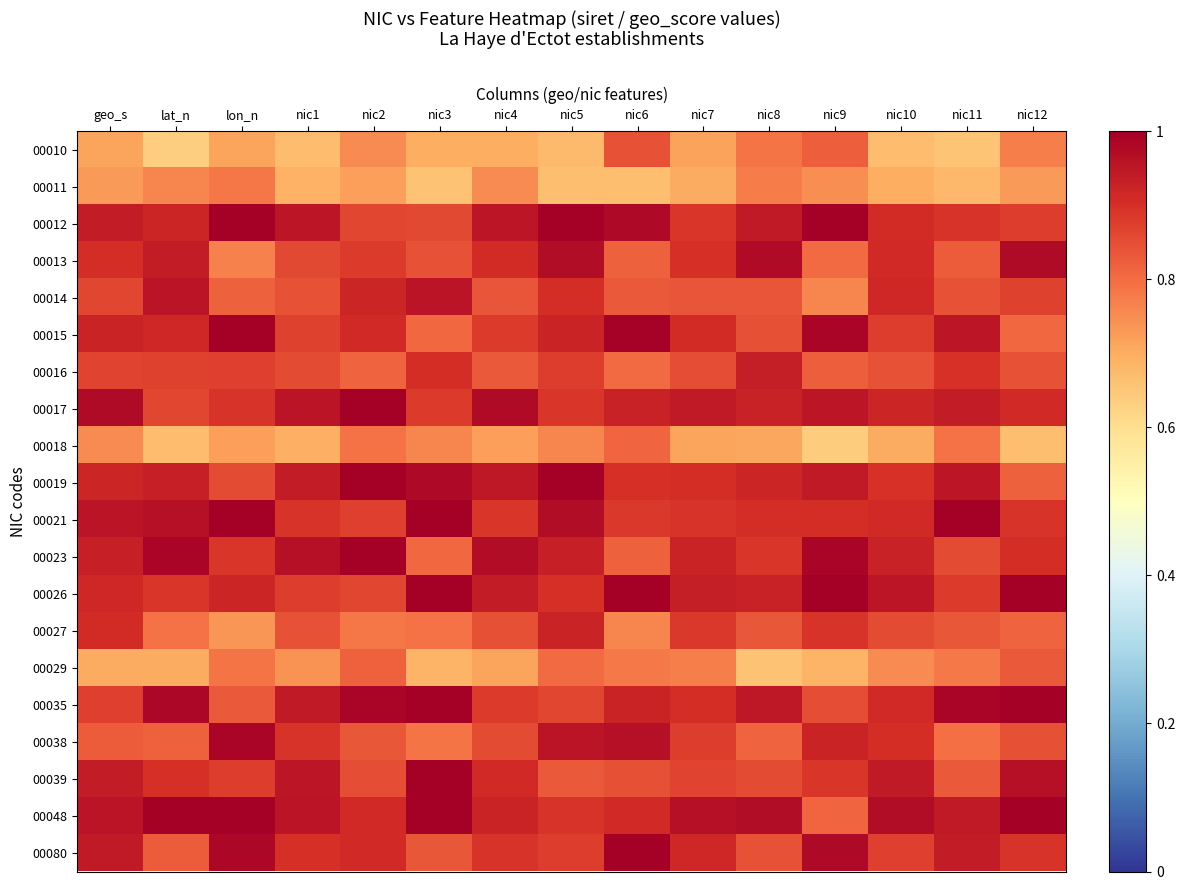

At which category is the sum across all series the highest?

nic5